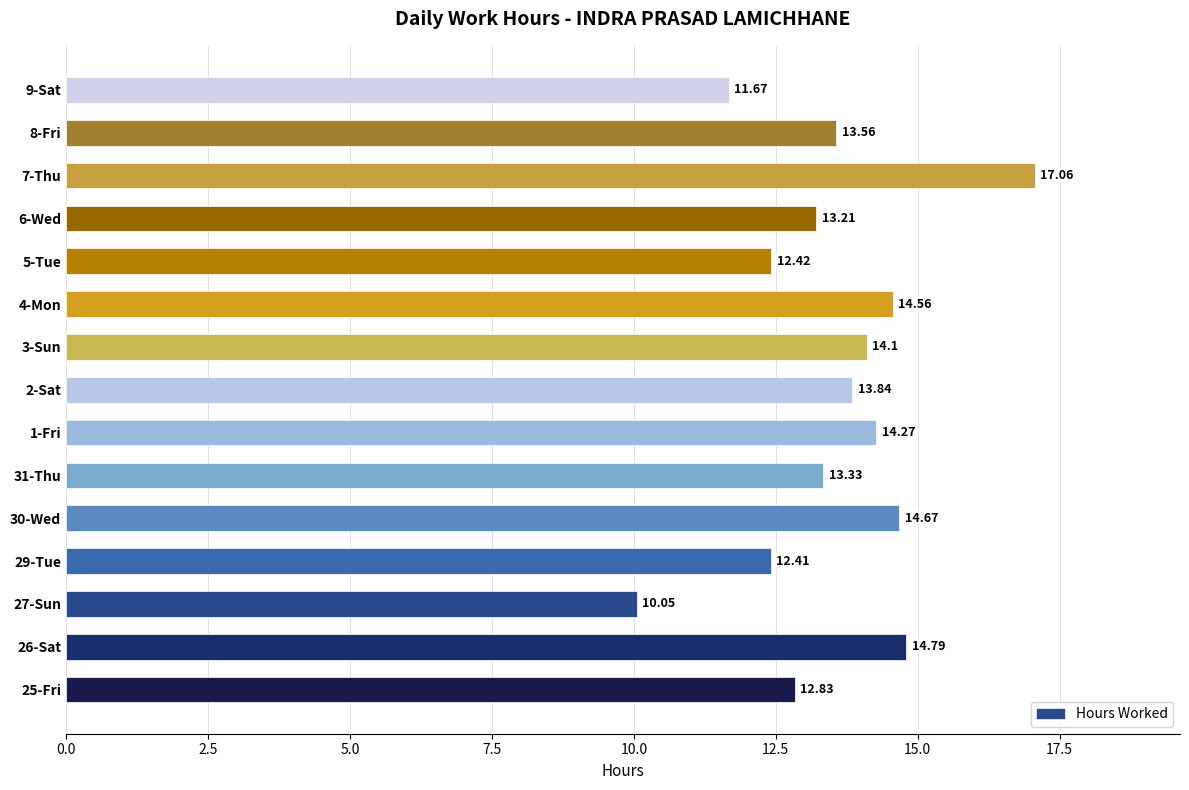

What is the sum of the values at 31-Thu and 2-Sat?

27.2